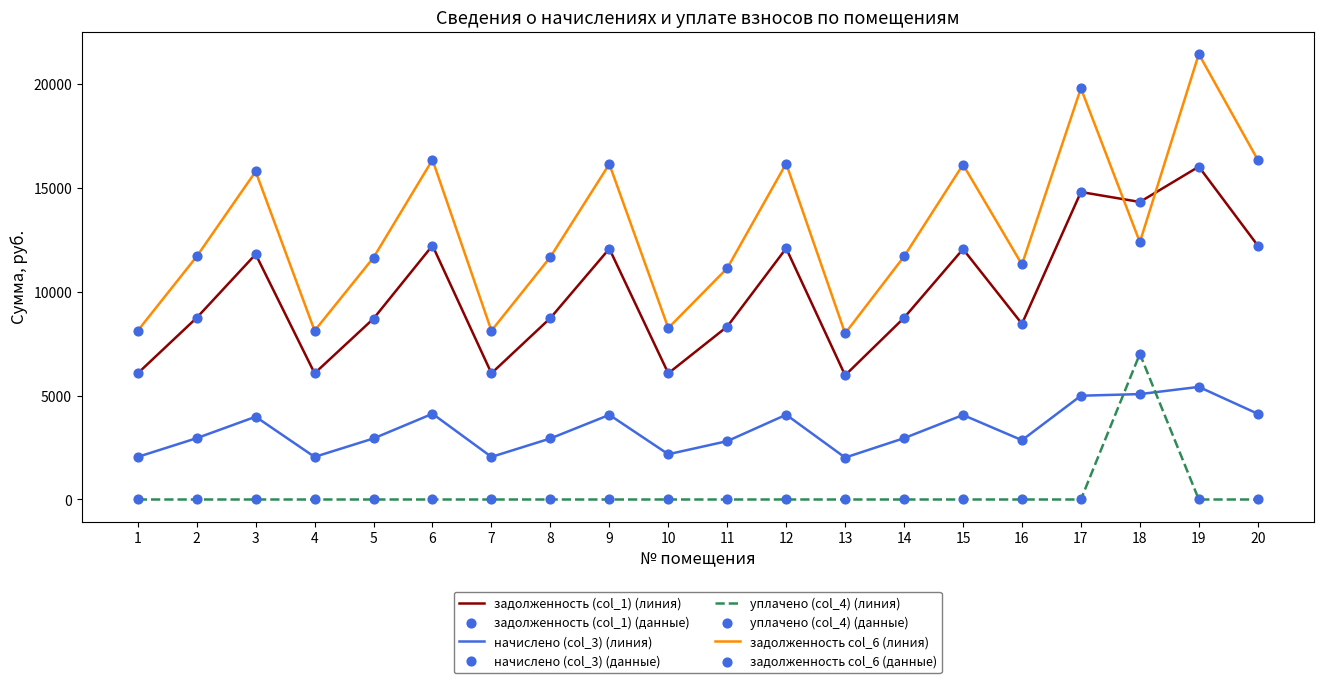

Which series has the largest total across all categories?

задолженность col_6 (линия)